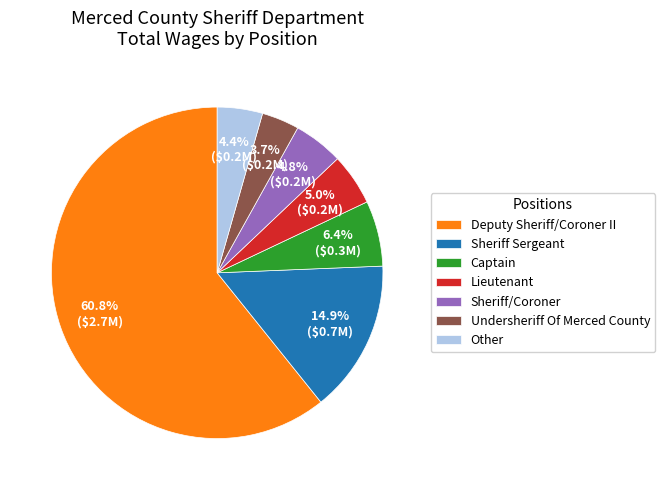

The Deputy Sheriff/Coroner II slice represents 10% of the pie. True or false?

False